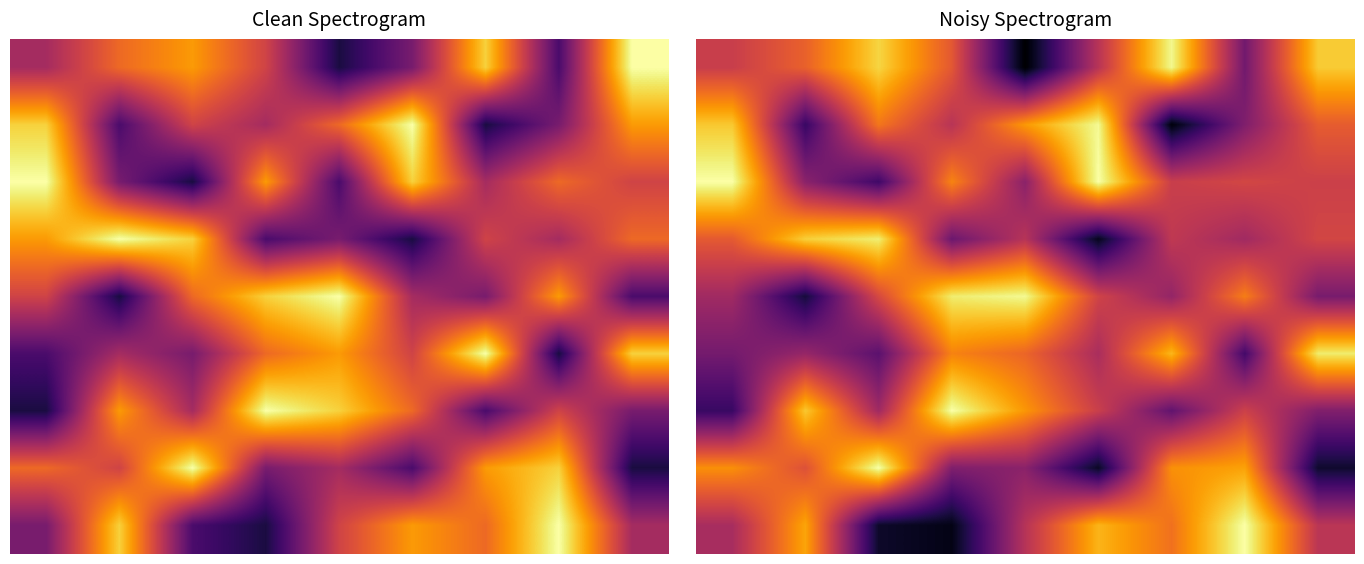

What is the difference between the highest and lowest values at 1?

7.0